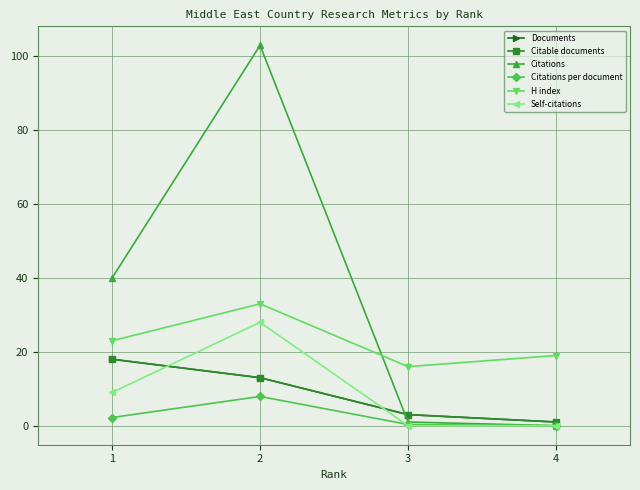

Is this an area chart (filled region under the line)?

No